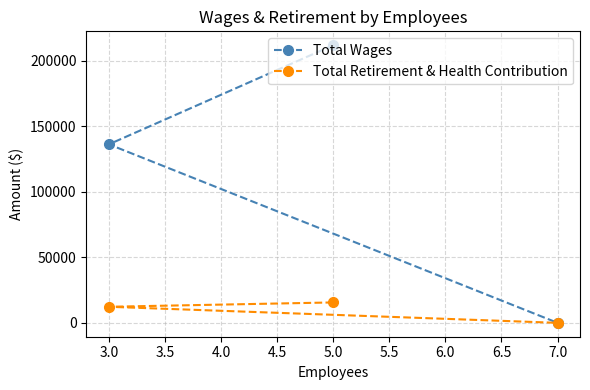

What position from the left is 7.0?

3